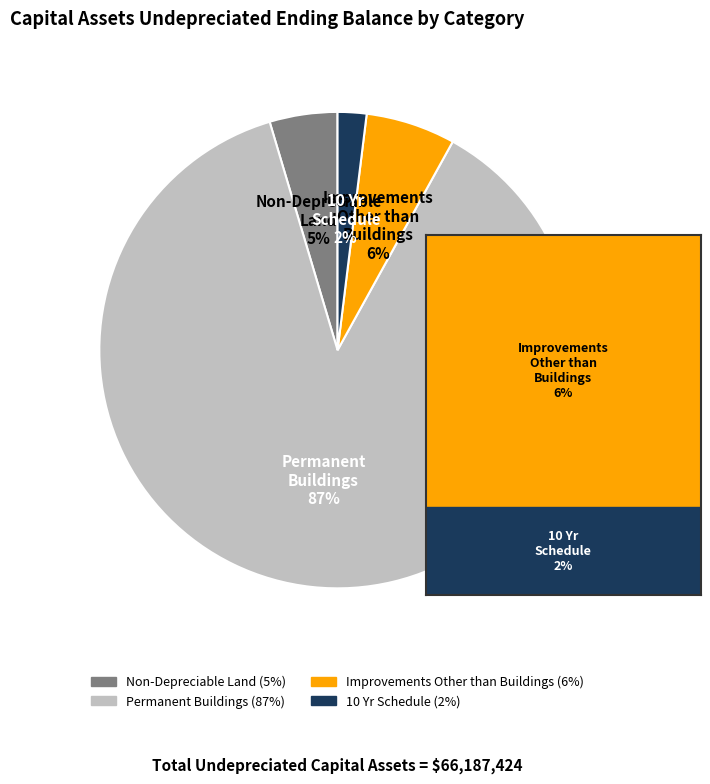

How many segments does this pie chart have?

4